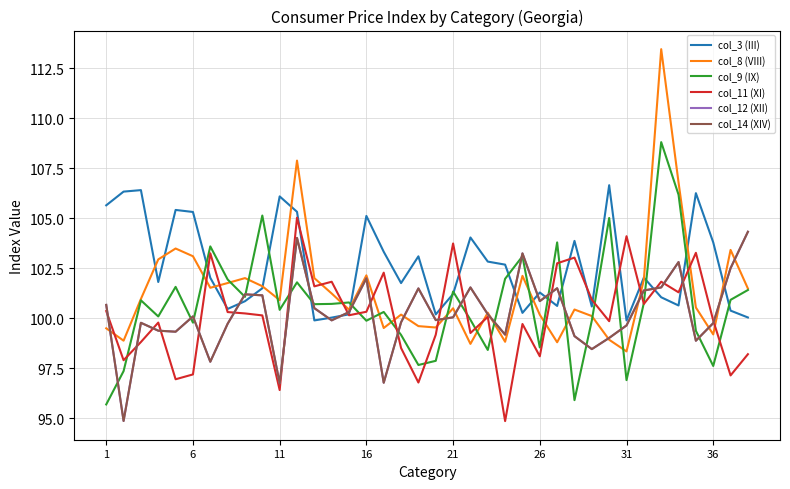

What is the sum of all col_12 (XII) values?

3809.3